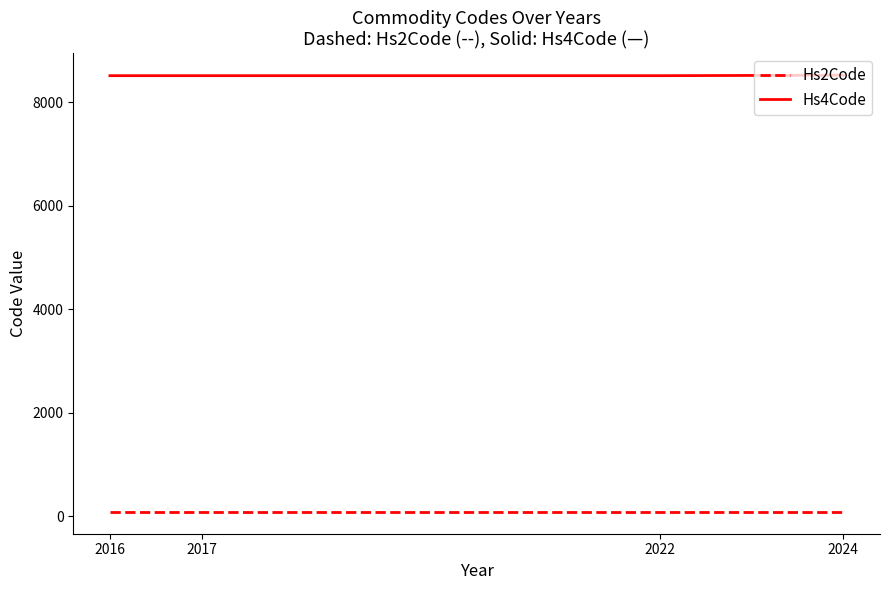

True or false: Hs2Code and Hs4Code cross at least once.

False